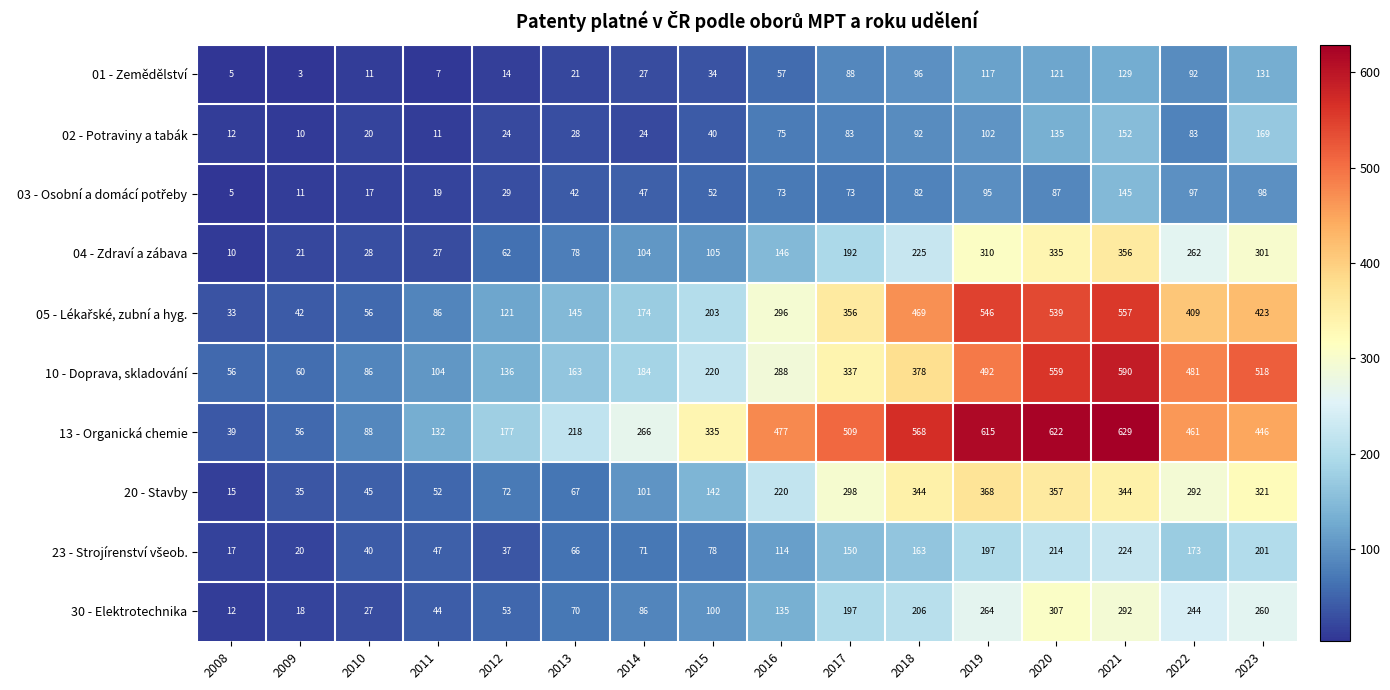

At which label is 10 - Doprava, skladování closest to 323?

2017